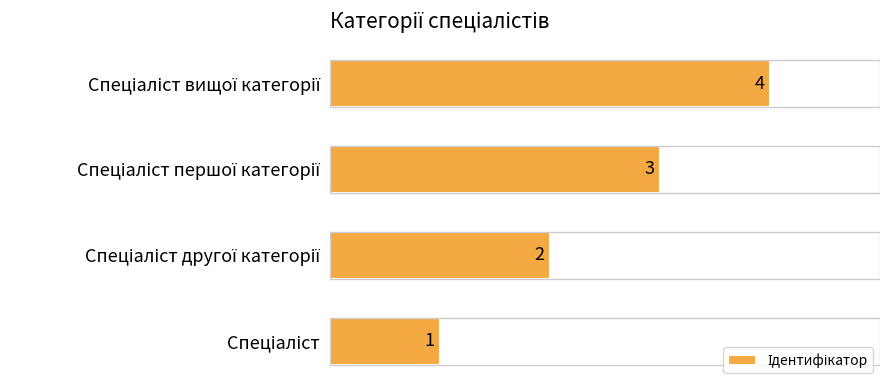

What is the maximum value shown in the chart?

4